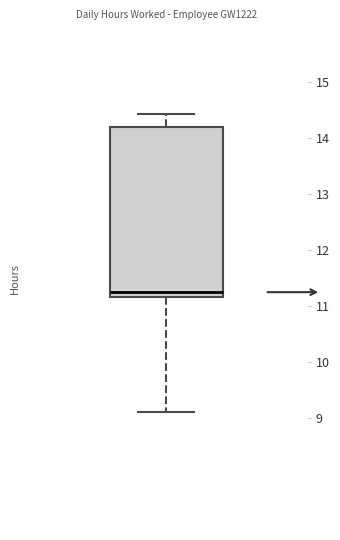

Where is the lower edge of the box on the y-axis? The values are not printed on the chart, so give them approximately, as read against the axis.

11.2